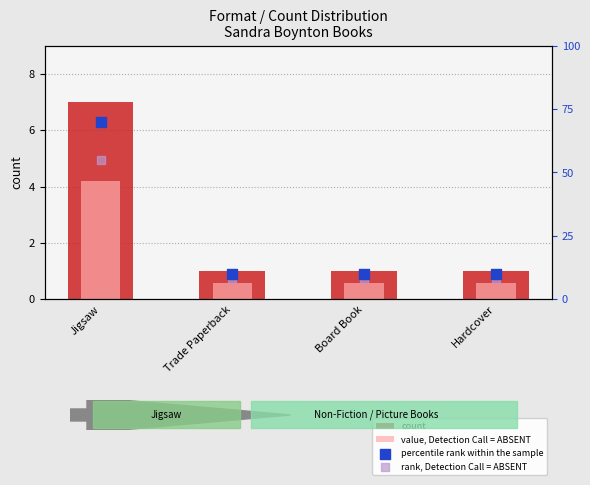

Is the value of value, Detection Call = ABSENT at Hardcover greater than the value of rank, Detection Call = ABSENT at Jigsaw?

No